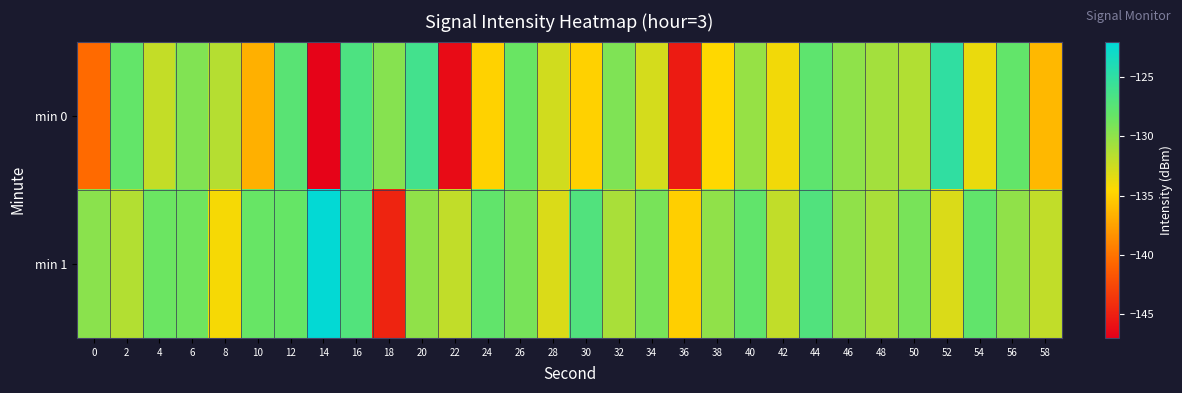

Reading left to right, extract all data points from this chart.

min 0: 0=-140.5	2=-128.1	4=-132.1	6=-129.4	8=-131.5	10=-136.7	12=-127.5	14=-146.8	16=-126.8	18=-129.6	20=-126.1	22=-146.2	24=-134.9	26=-128.4	28=-132.6	30=-134.9	32=-129.3	34=-132.8	36=-145.3	38=-134.5	40=-130.2	42=-134.0	44=-127.8	46=-129.9	48=-130.8	50=-131.3	52=-125.0	54=-133.7	56=-128.0	58=-136.2
min 1: 0=-129.7	2=-131.4	4=-128.5	6=-128.7	8=-134.1	10=-128.3	12=-128.2	14=-122.2	16=-127.1	18=-144.7	20=-130.0	22=-132.0	24=-128.0	26=-129.0	28=-133.0	30=-127.0	32=-131.0	34=-129.0	36=-135.0	38=-130.0	40=-128.0	42=-132.0	44=-127.0	46=-130.0	48=-131.0	50=-129.0	52=-133.0	54=-128.0	56=-130.0	58=-132.0